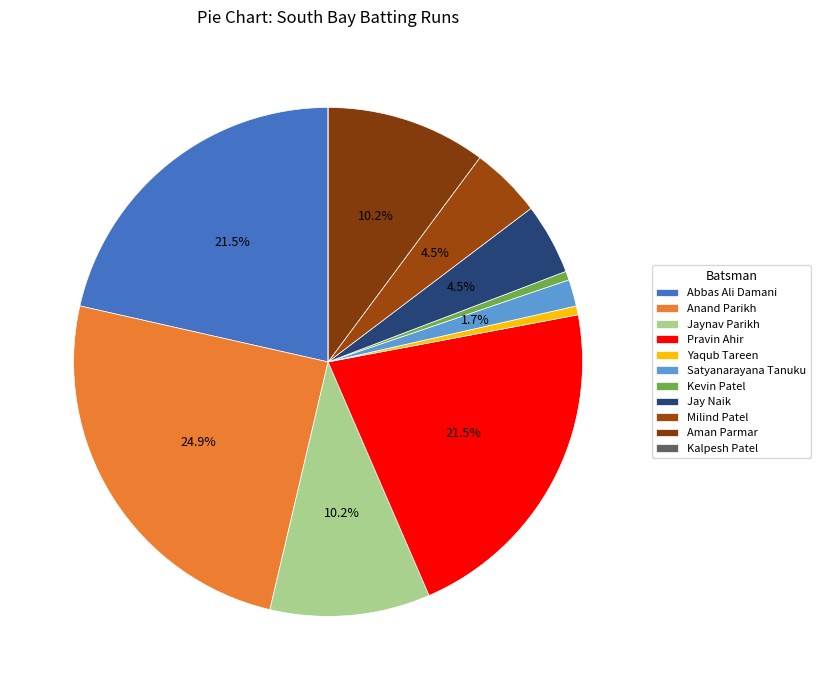

To the nearest percent, what is the average slice percentage?

9%